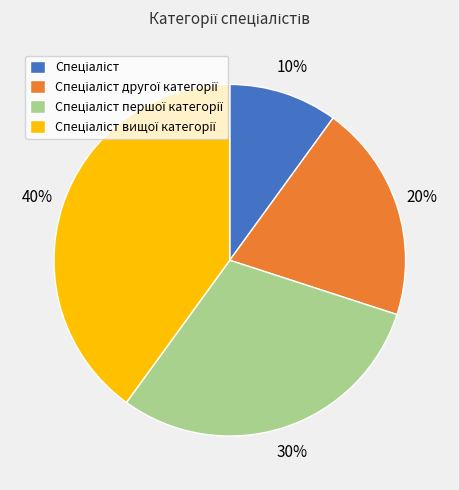

To the nearest percent, what is the average slice percentage?

25%